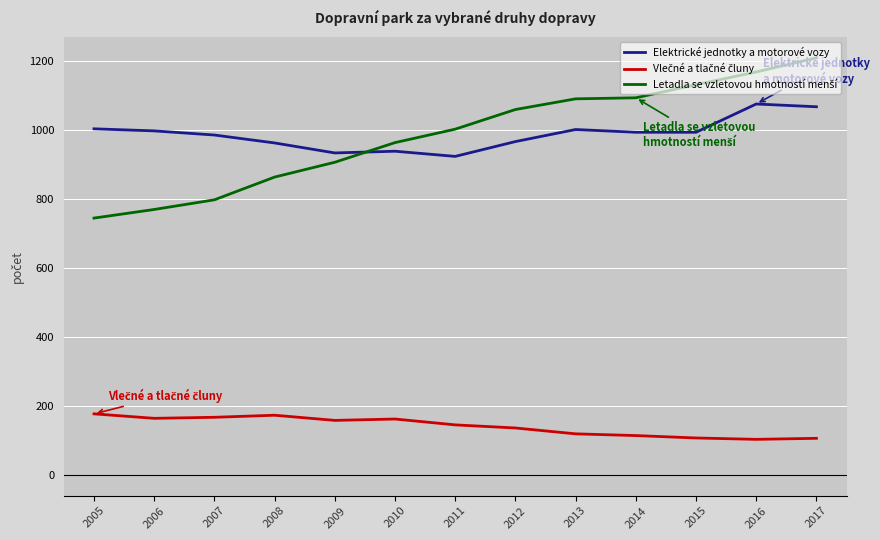

Which label corresponds to the largest value in the chart?

2017